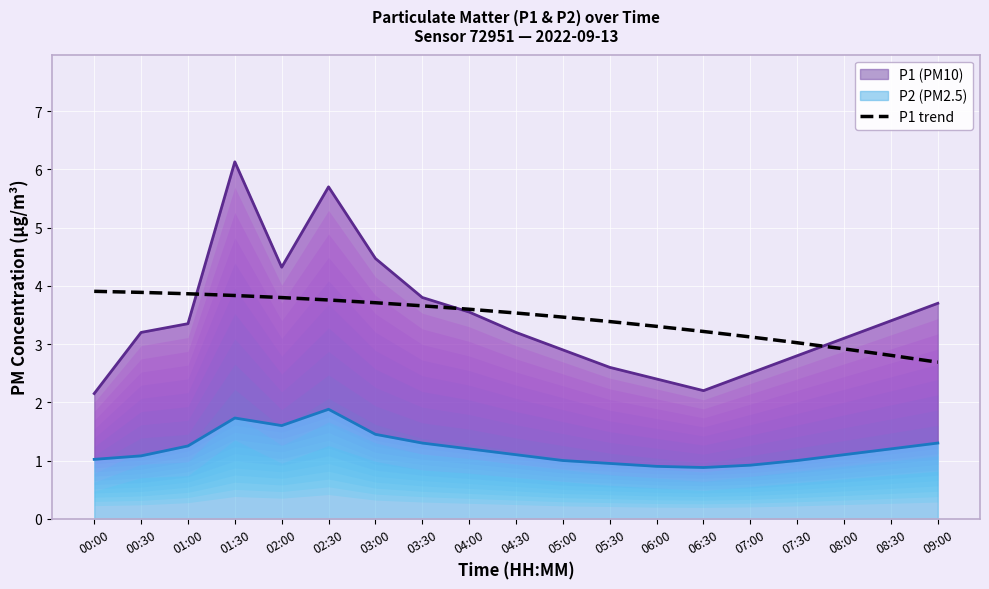

Is it true that P1 trend equals 3.9 at 00:00?

True